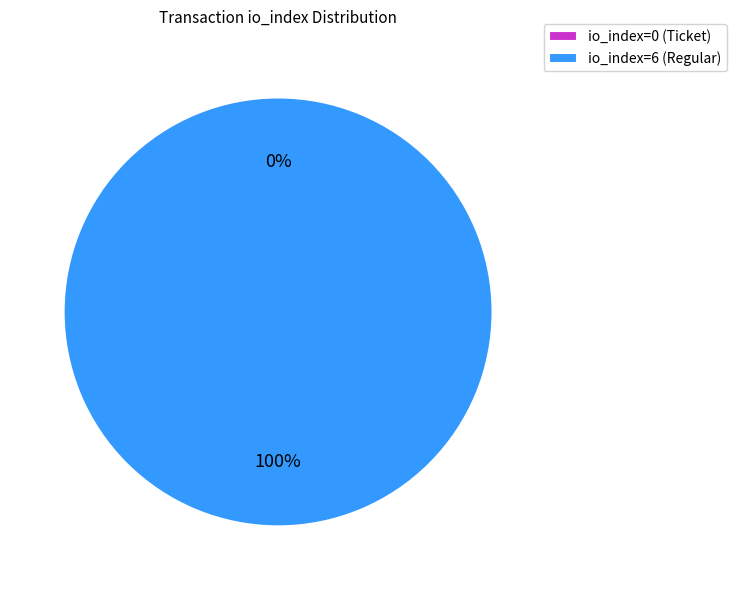

Between io_index=0 (Ticket) and io_index=6 (Regular), which is larger?

io_index=6 (Regular)